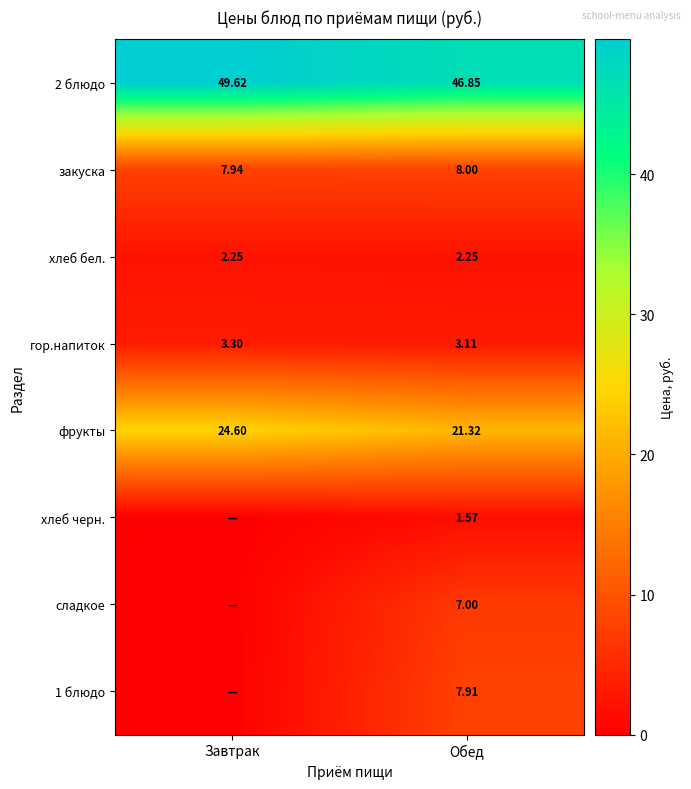

At which label does закуска reach its minimum?

Завтрак